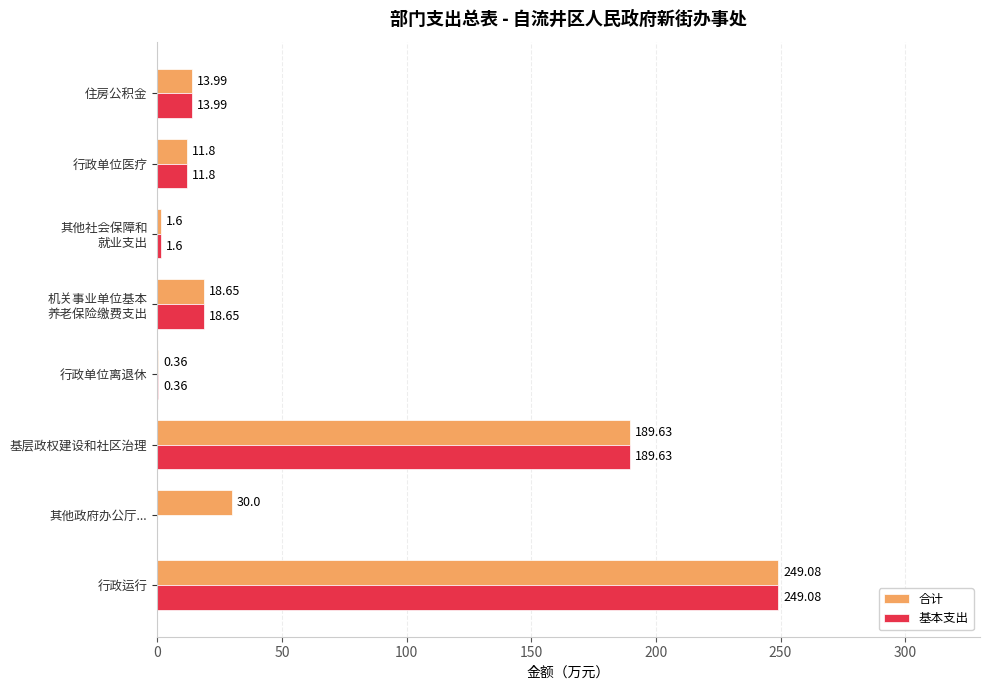

Which category has the highest value in the 基本支出 series?

行政运行